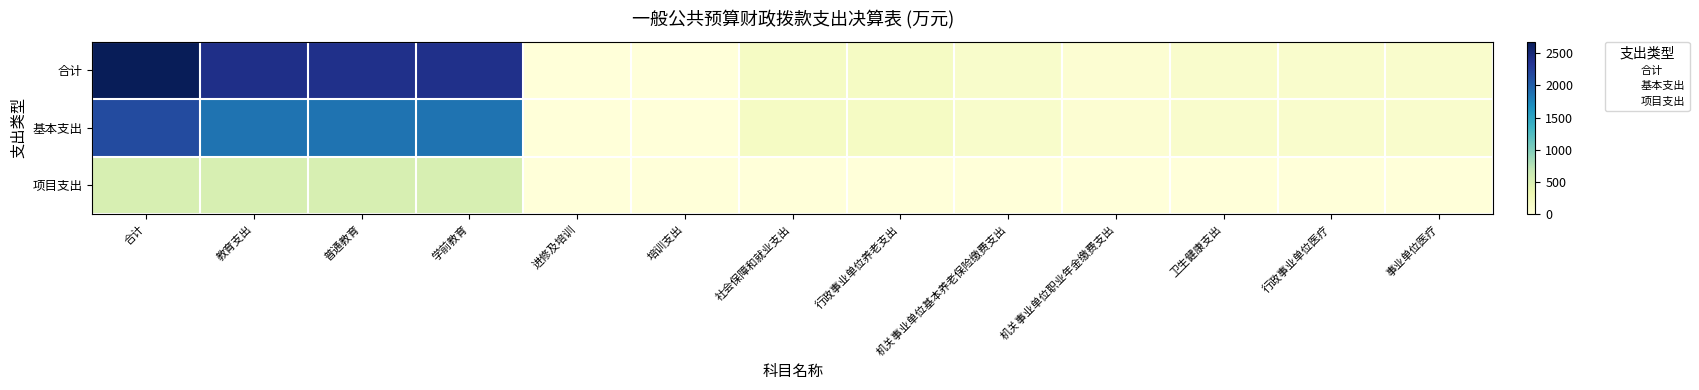

What is the maximum value shown in the chart?

2678.4